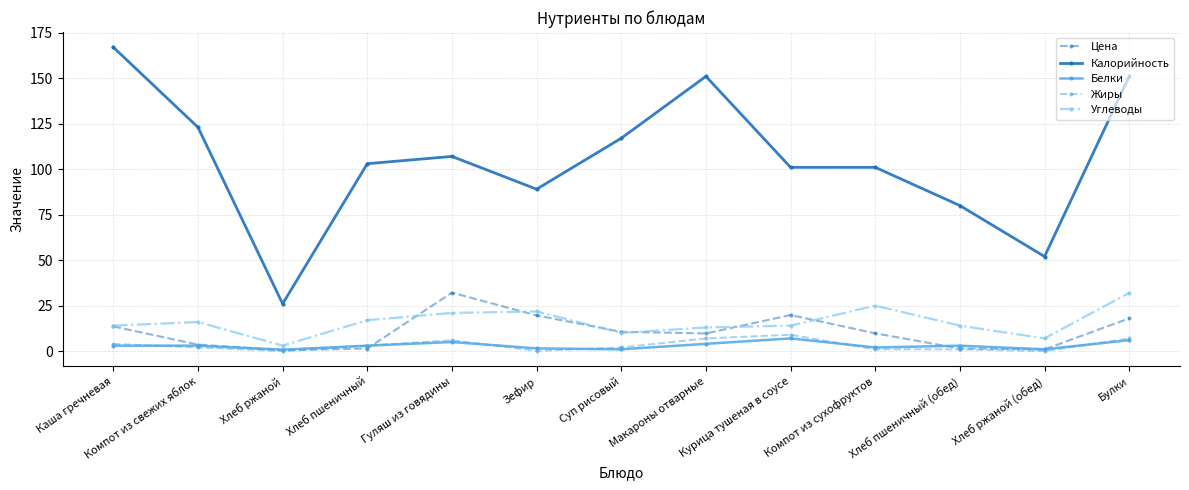

Between Гуляш из говядины and Макароны отварные, which series saw the biggest shift?

Калорийность